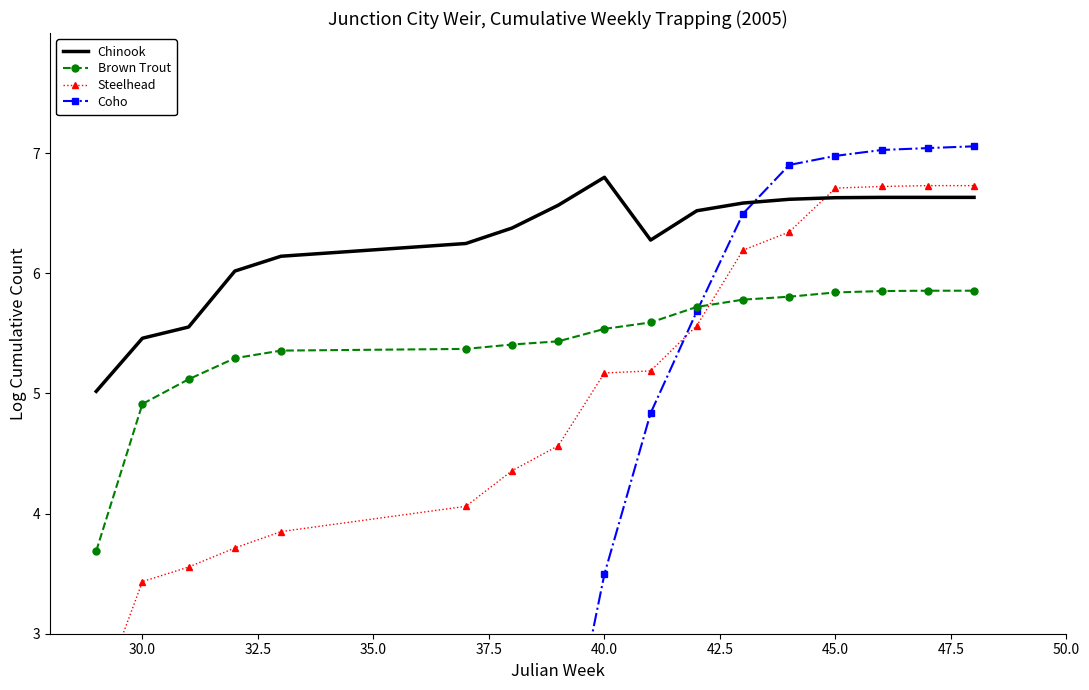

What is the maximum value for Brown Trout?

5.9